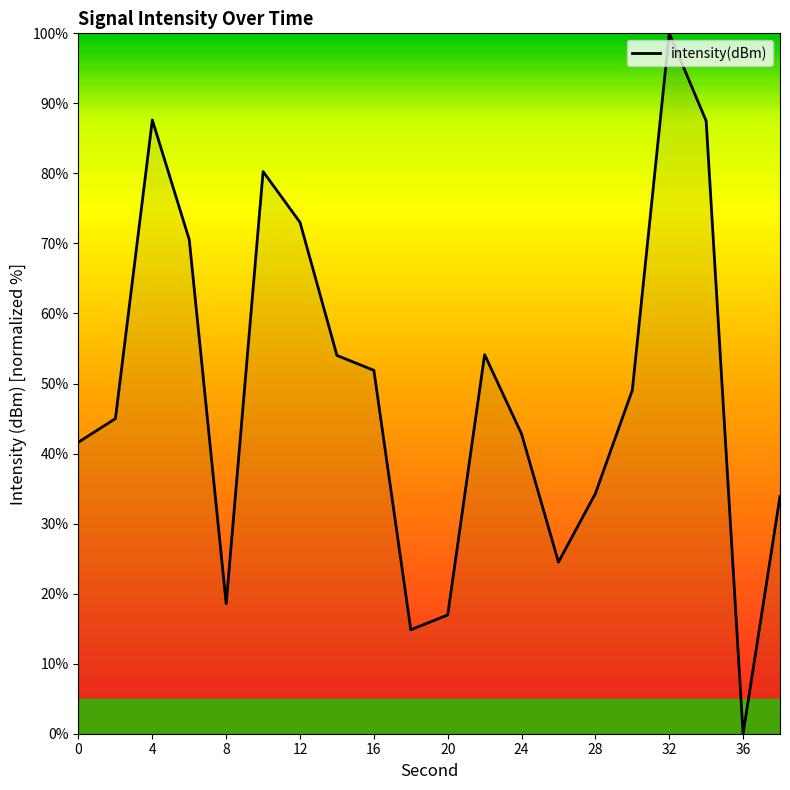

What is the difference between the maximum and minimum values?

100.0